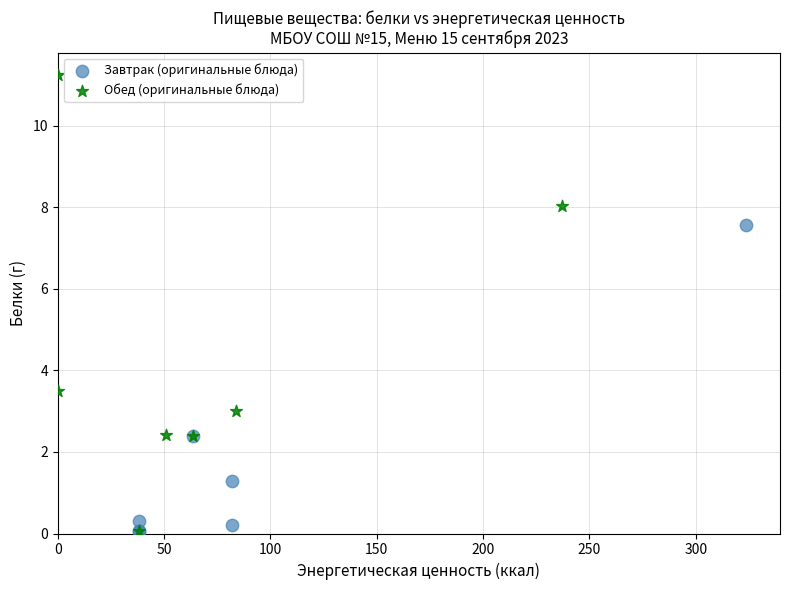

Which series has the widest spread of Y values?

Обед (оригинальные блюда)